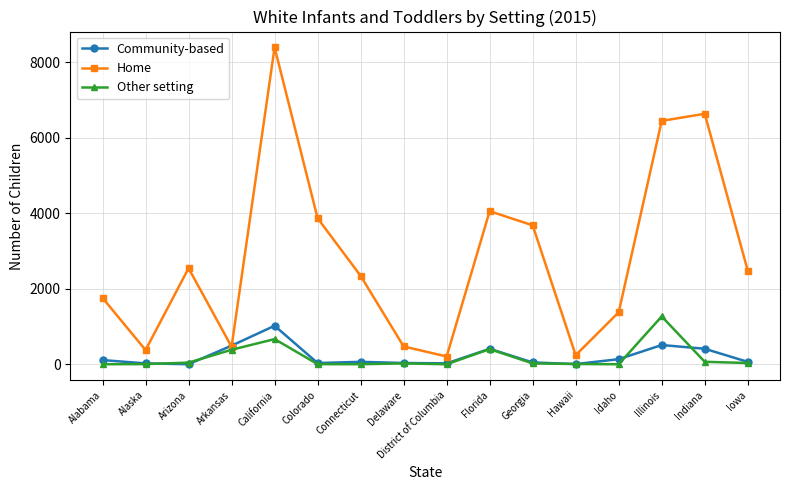

True or false: Home has more than 2 points higher than both neighbors.

True